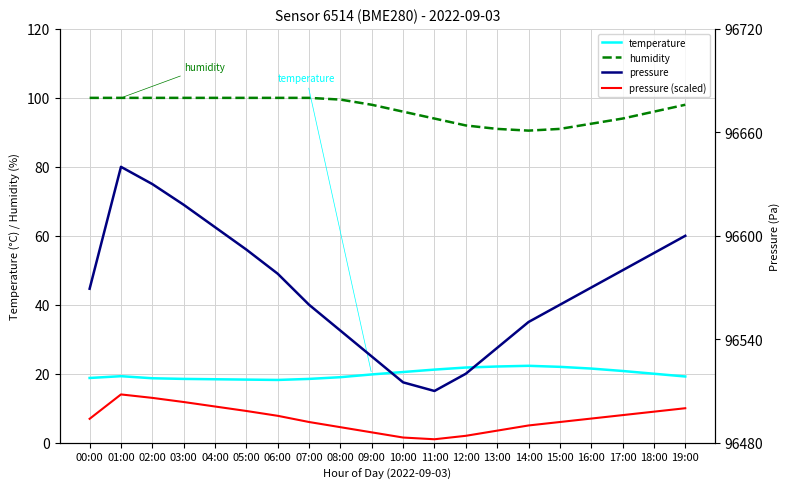

How many distinct data groups are displayed?

4